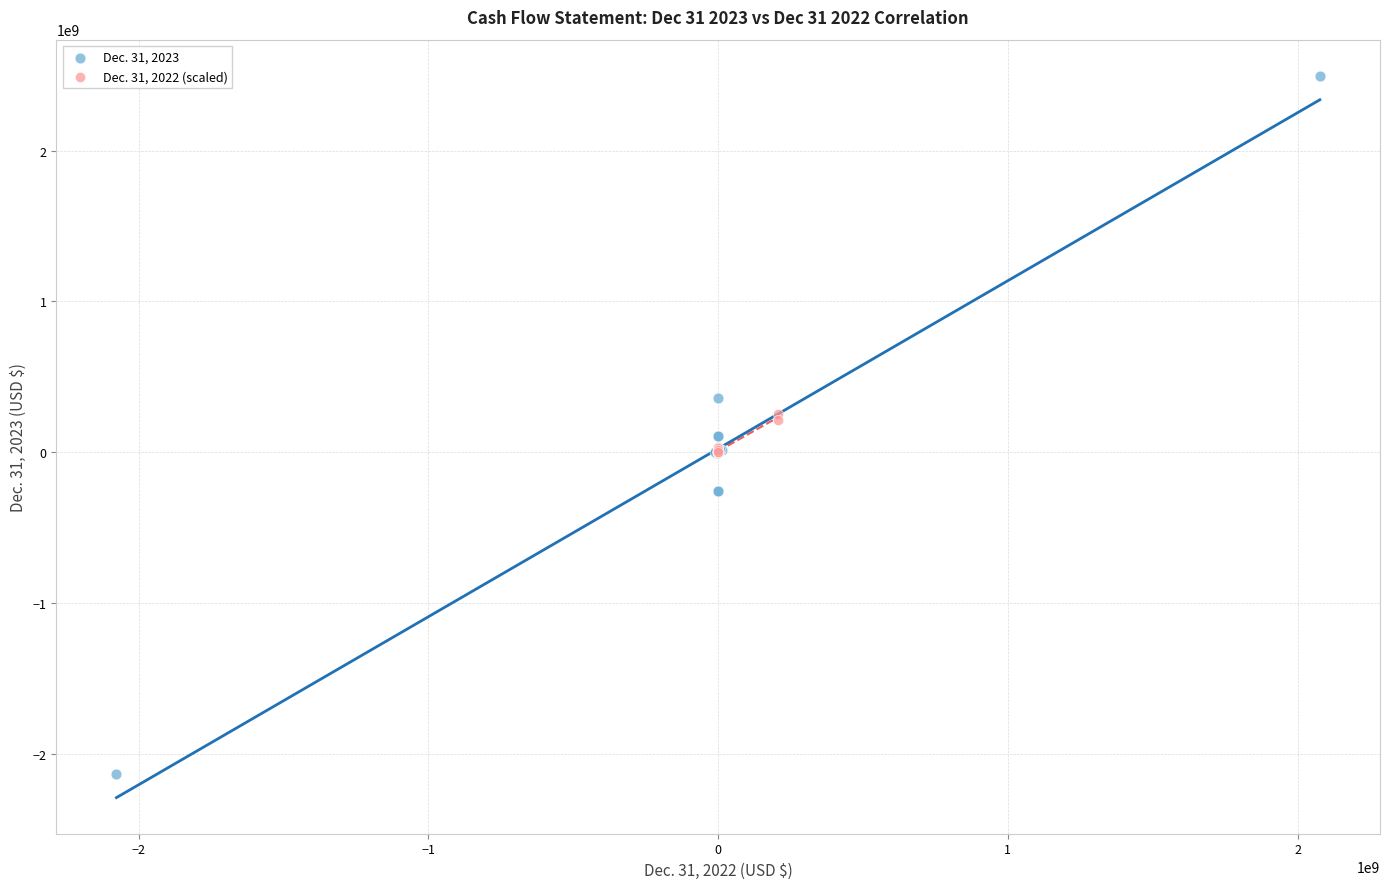

Which series has the widest spread of Y values?

Dec. 31, 2023